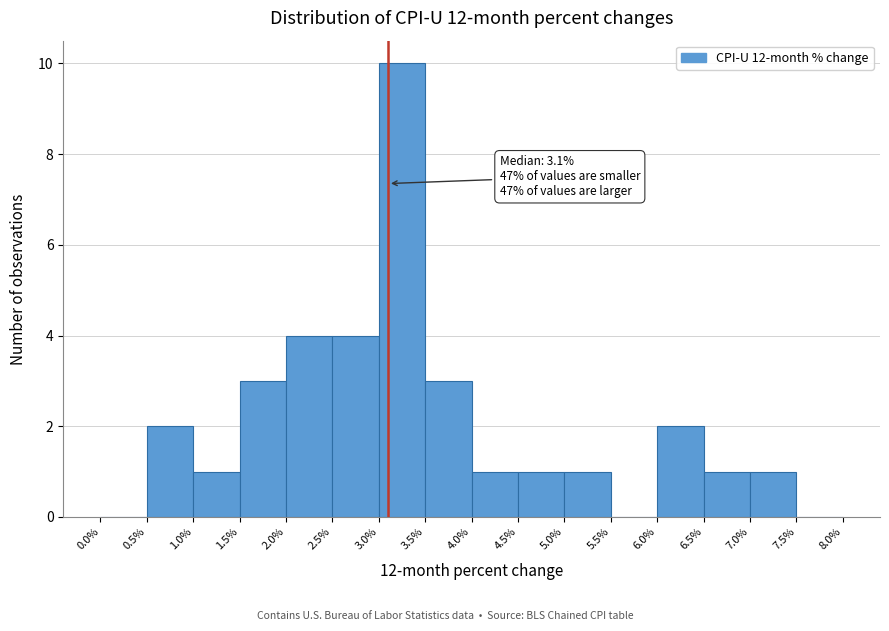

Which range on the x-axis has the tallest bar?

3.0% to 3.5%